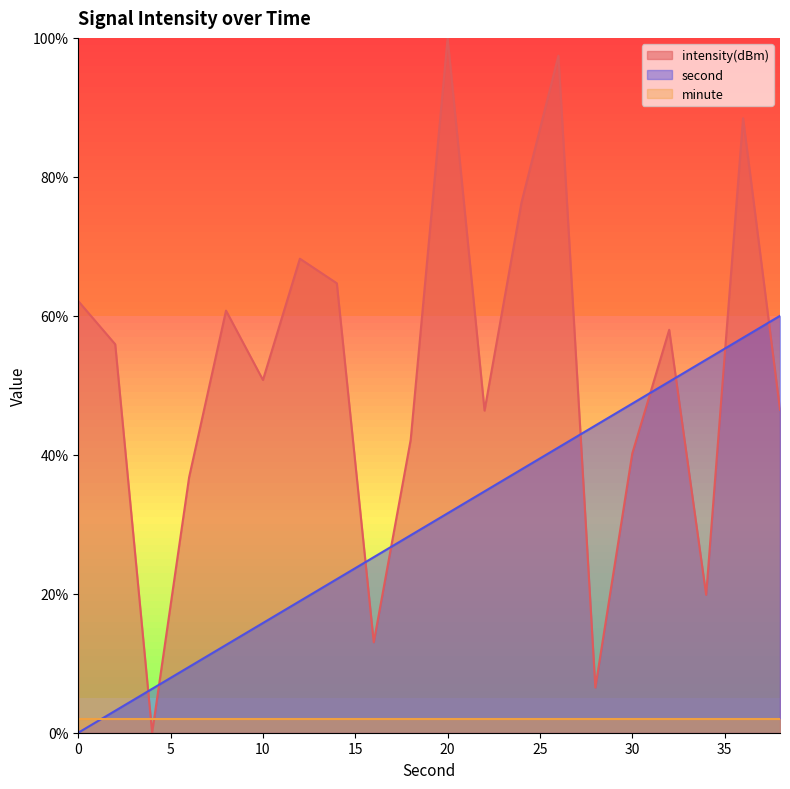

Where does the second series first go above 31?

20